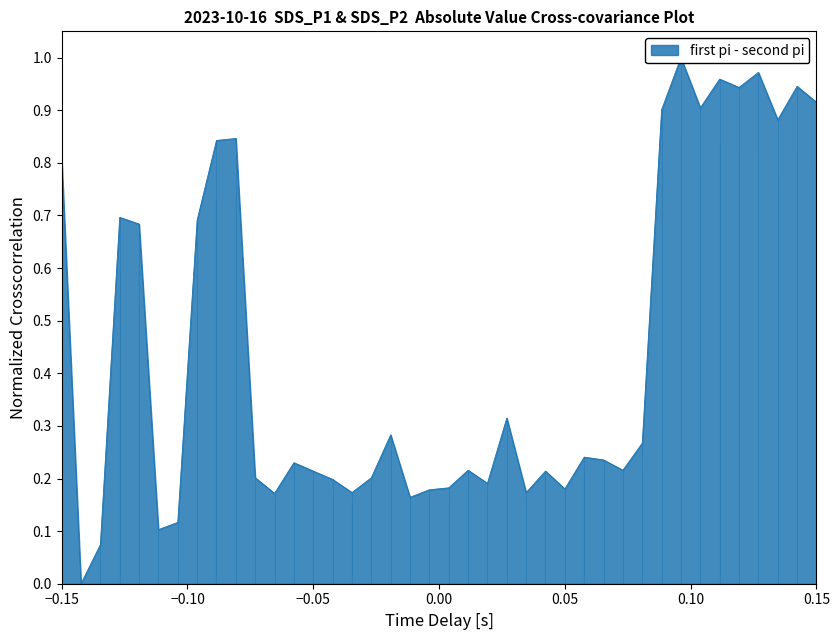

Count the number of categories in the chart.

40